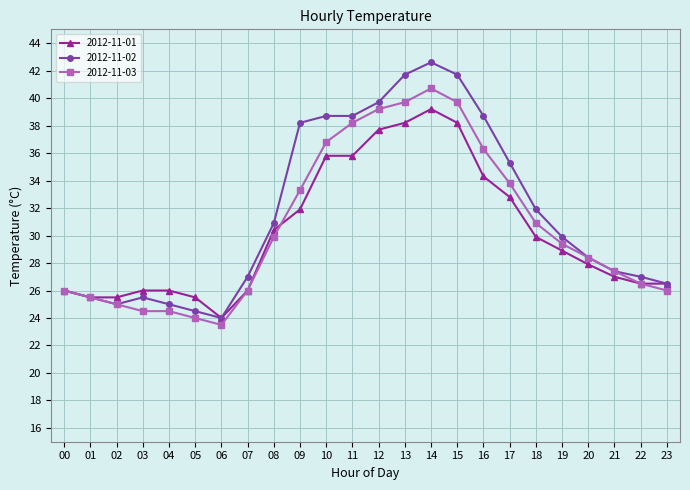

Rank the series by their maximum value, from highest to lowest.

2012-11-02, 2012-11-03, 2012-11-01